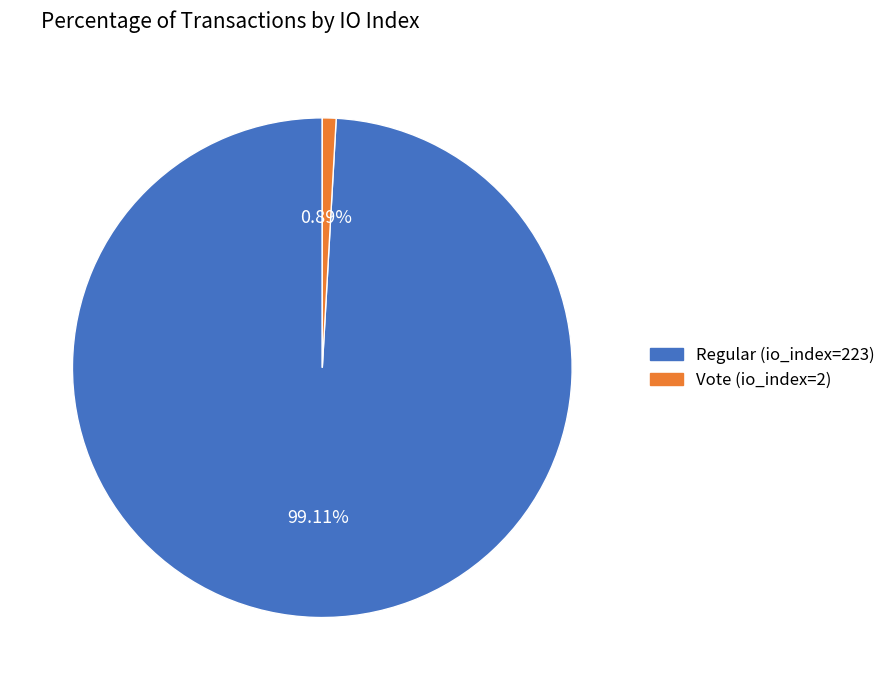

How much of the chart is everything except Regular (io_index=223)?

0.9%